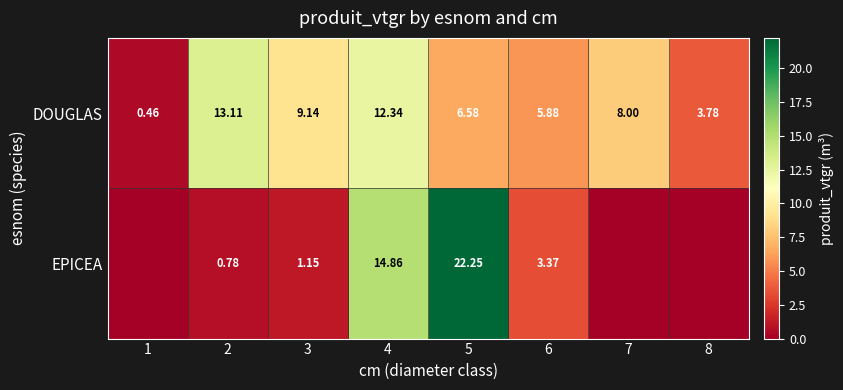

Is it true that DOUGLAS equals 9.1 at 3?

True